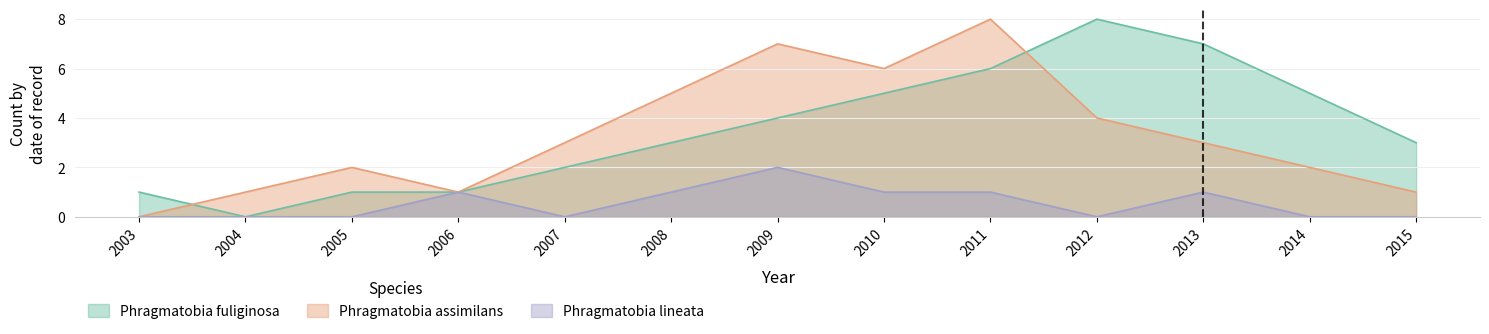

Where is Phragmatobia assimilans nearest to the value 4?

2012